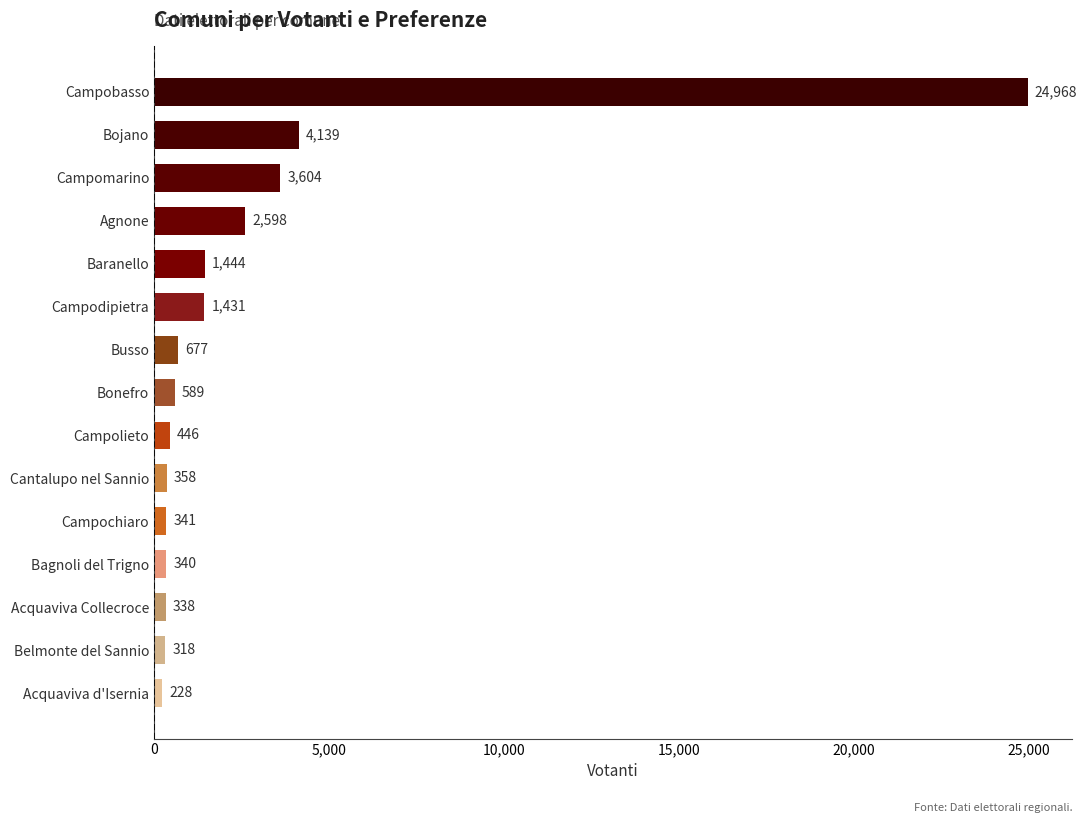

Reading bottom to top, what are all the values shown in this chart?

Acquaviva d'Isernia=228	Belmonte del Sannio=318	Acquaviva Collecroce=338	Bagnoli del Trigno=340	Campochiaro=341	Cantalupo nel Sannio=358	Campolieto=446	Bonefro=589	Busso=677	Campodipietra=1431	Baranello=1444	Agnone=2598	Campomarino=3604	Bojano=4139	Campobasso=24968